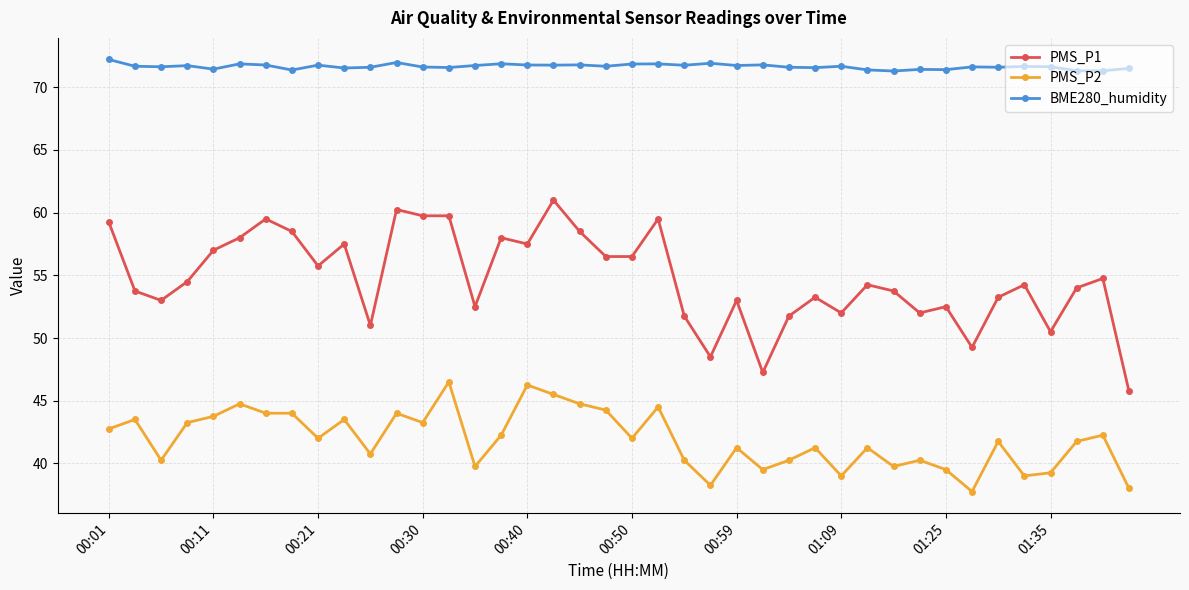

List the series in order of their overall mean, highest first.

BME280_humidity, PMS_P1, PMS_P2